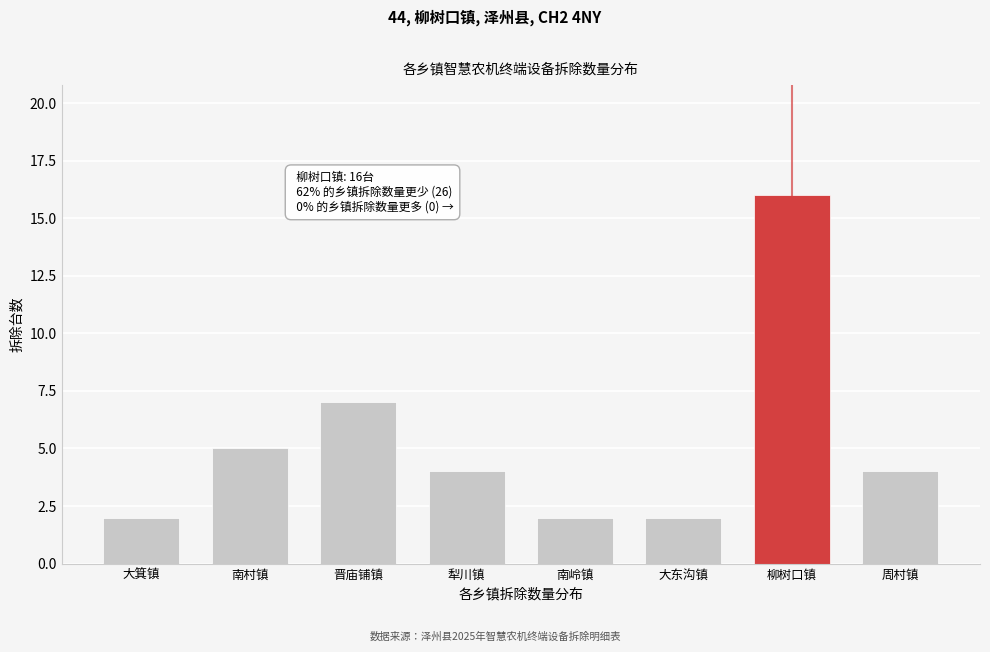

Reading left to right, what are all the values shown in this chart?

2	5	7	4	2	2	16	4